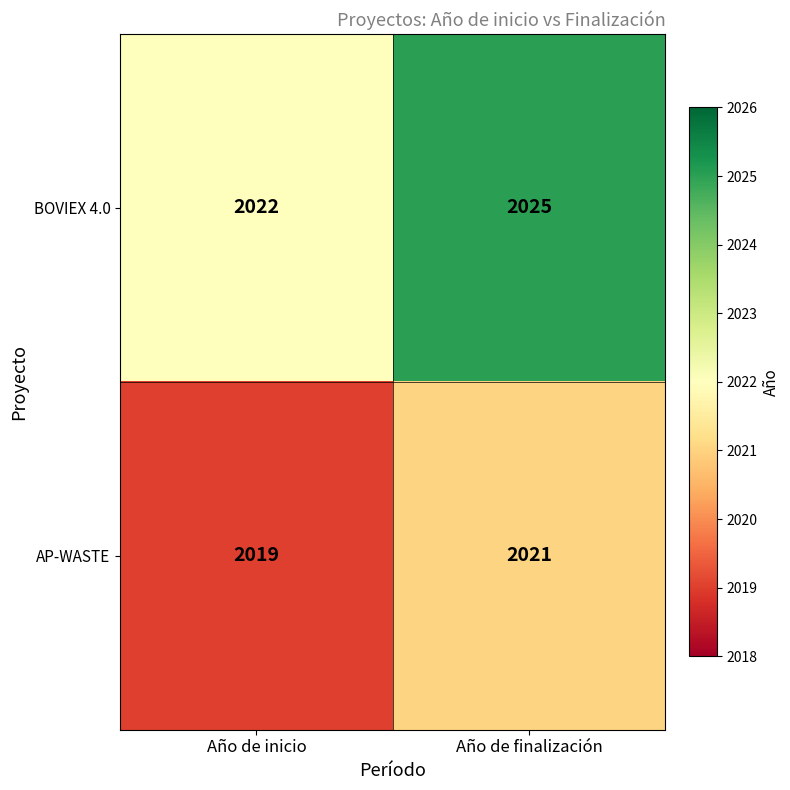

Where is AP-WASTE nearest to the value 2020?

Año de inicio